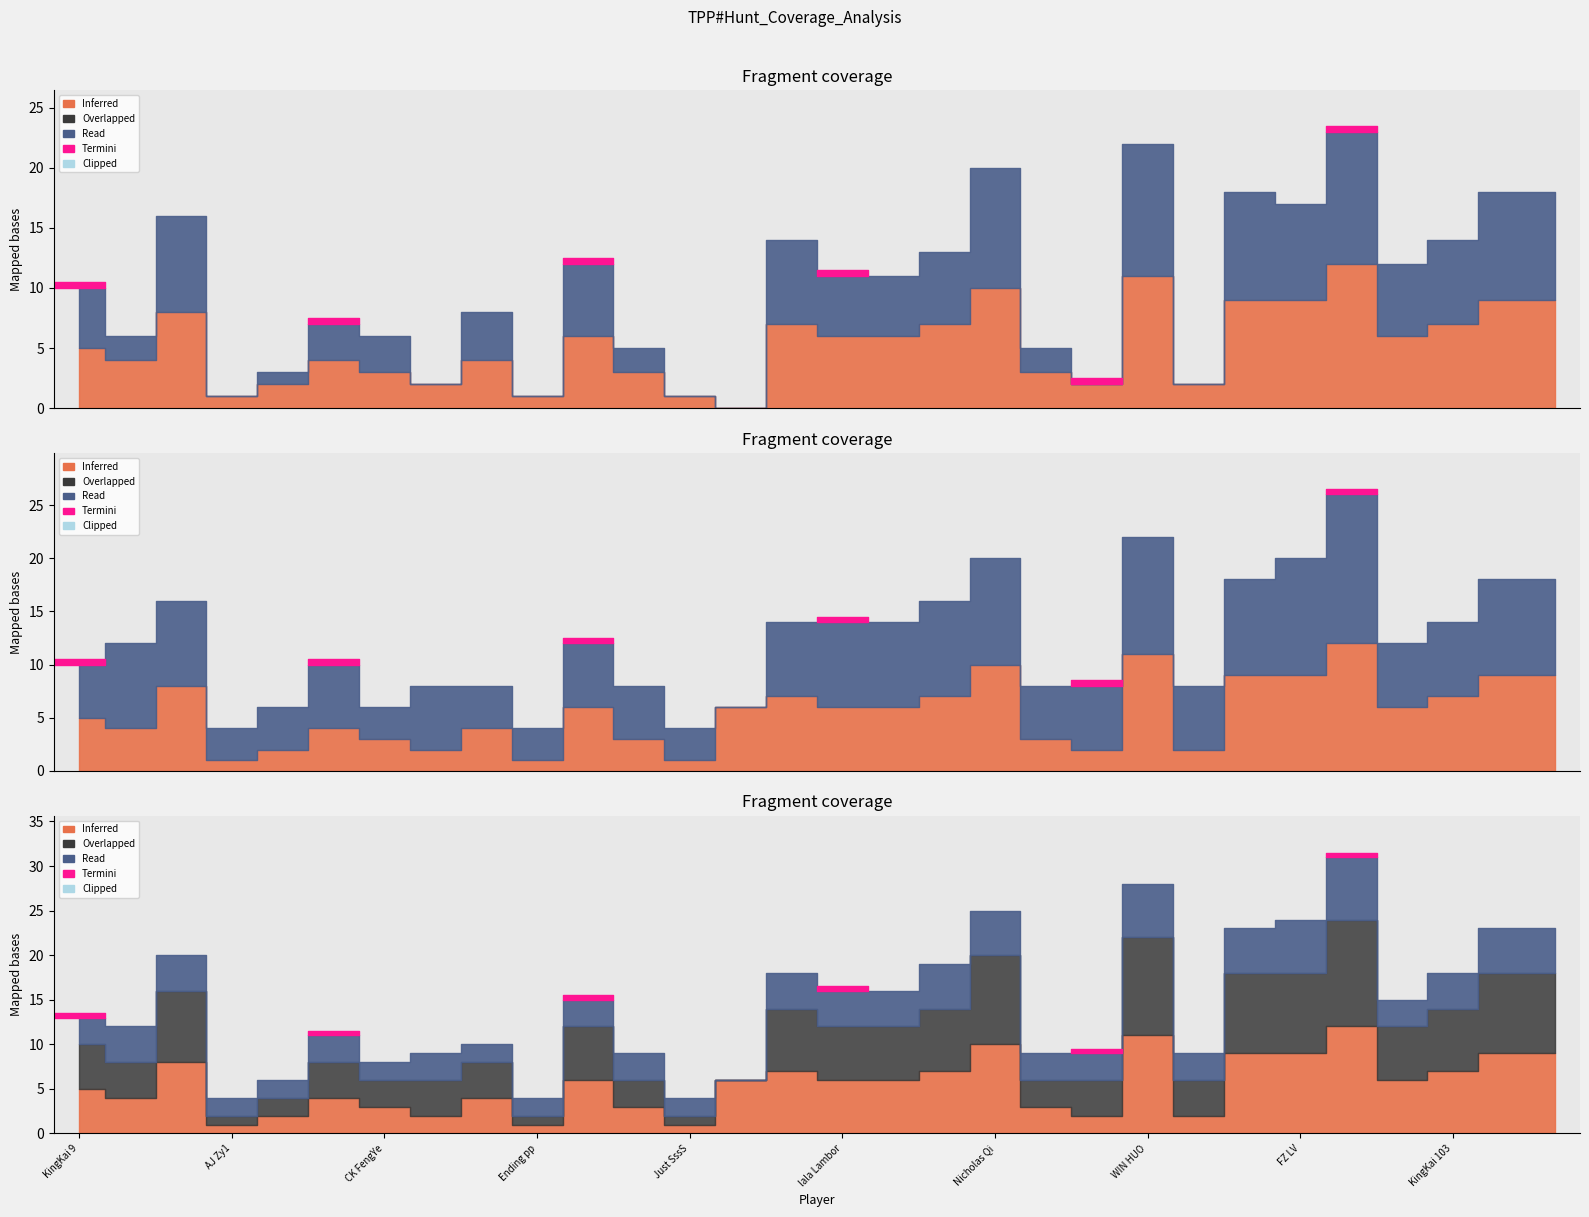

True or false: Points (Hunt) has more than 0 points higher than both neighbors.

True